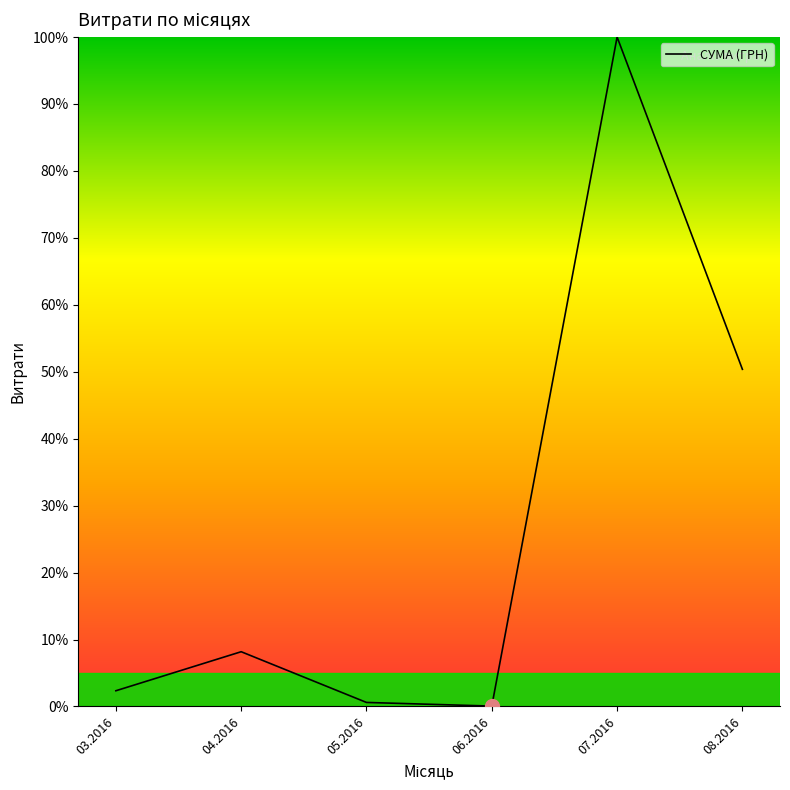

What is the greatest value displayed?

100.0